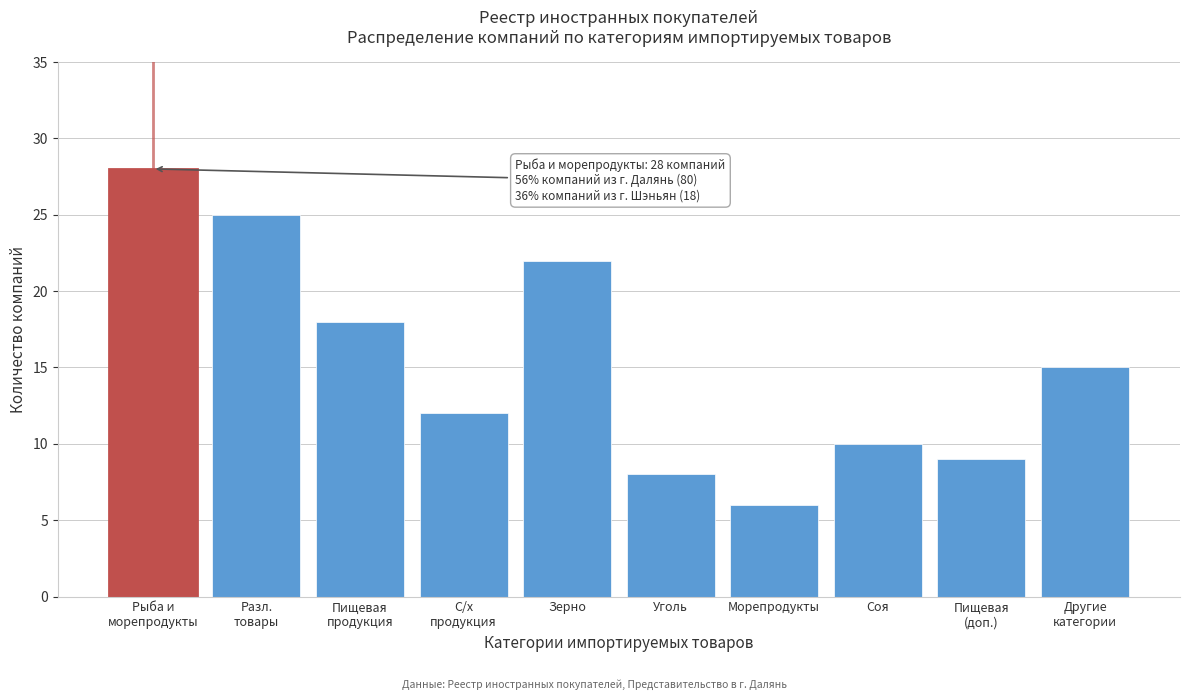

Reading left to right, list all the values displayed in this chart.

28	25	18	12	22	8	6	10	9	15